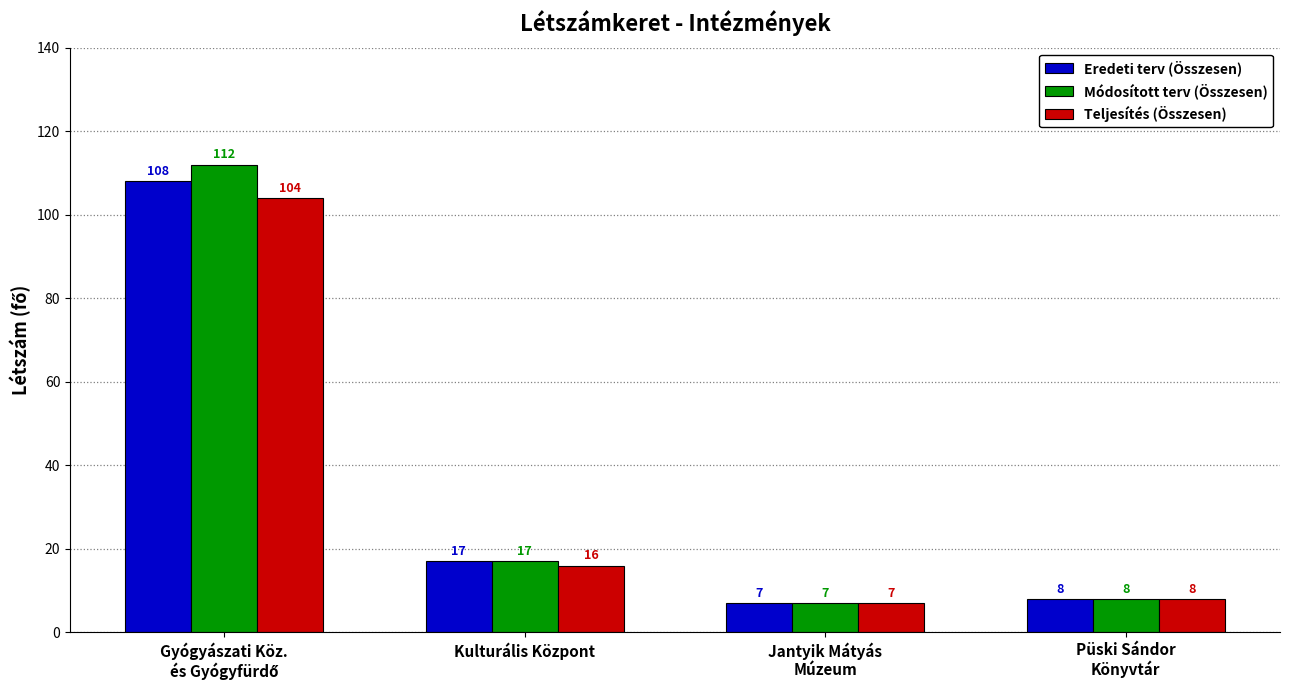

Reading left to right, extract all data points from this chart.

Eredeti terv (Összesen): 108	17	7	8
Módosított terv (Összesen): 112	17	7	8
Teljesítés (Összesen): 104	16	7	8